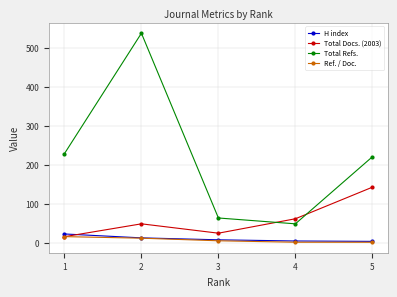

Is the value of Total Refs. at 1 greater than the value of Ref. / Doc. at 5?

Yes